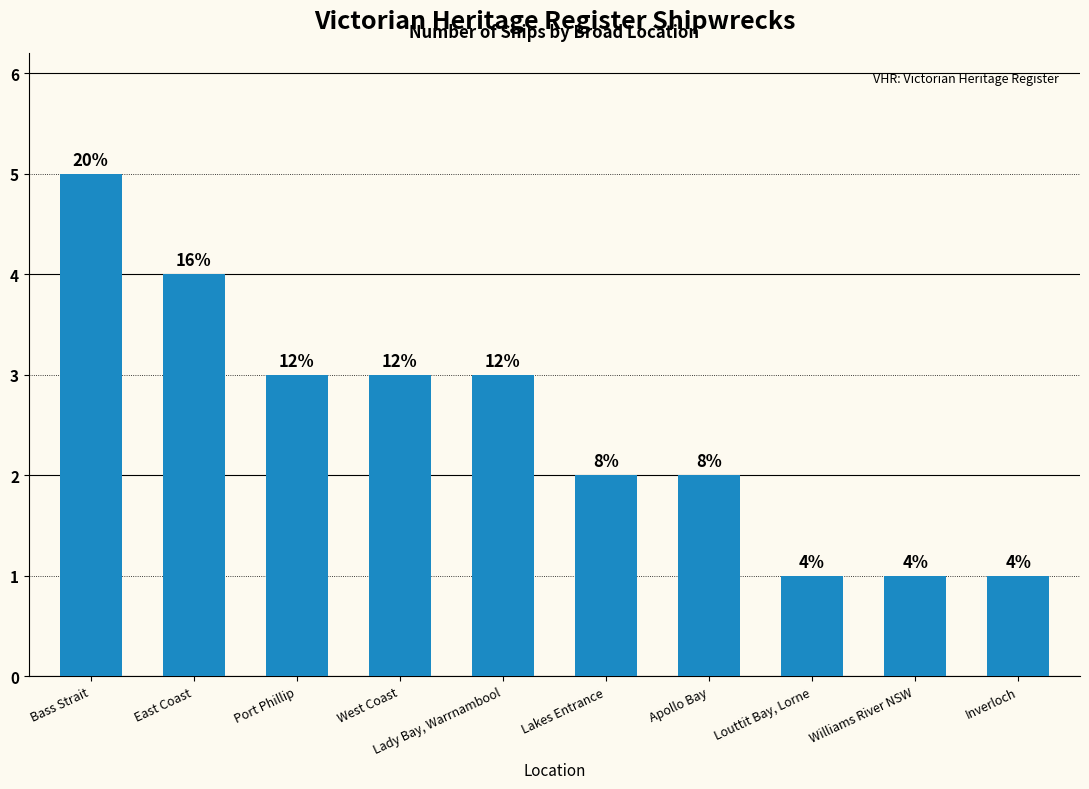

Rank the categories by value from lowest to highest.

Louttit Bay, Lorne, Williams River NSW, Inverloch, Lakes Entrance, Apollo Bay, Port Phillip, West Coast, Lady Bay, Warrnambool, East Coast, Bass Strait